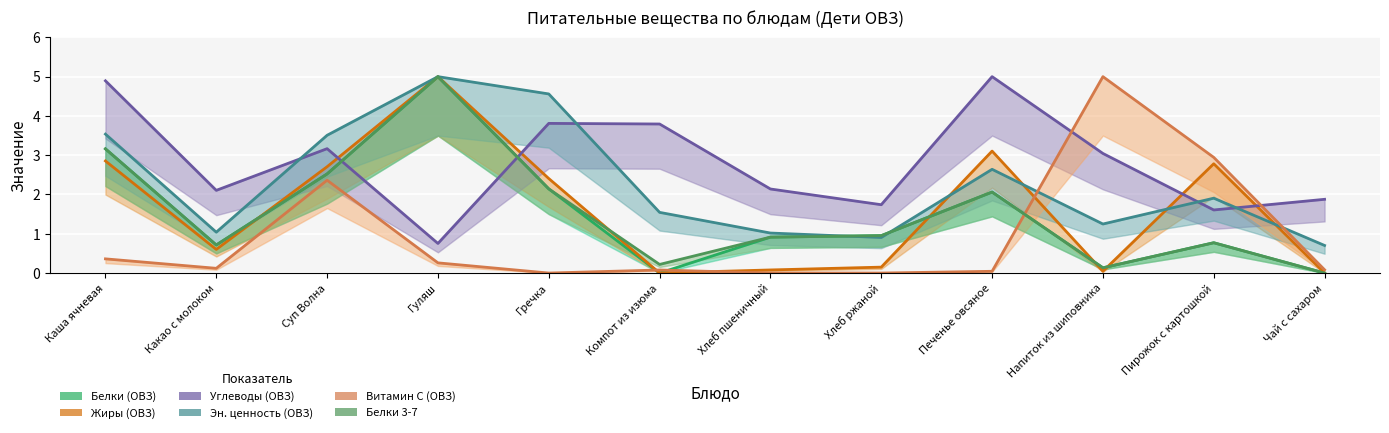

How many lines are shown in the chart?

6